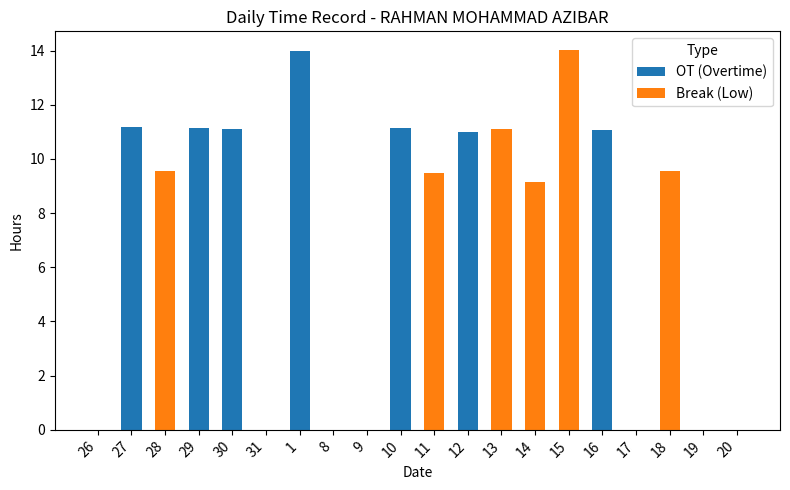

What is the maximum value for OT (Overtime)?

14.0